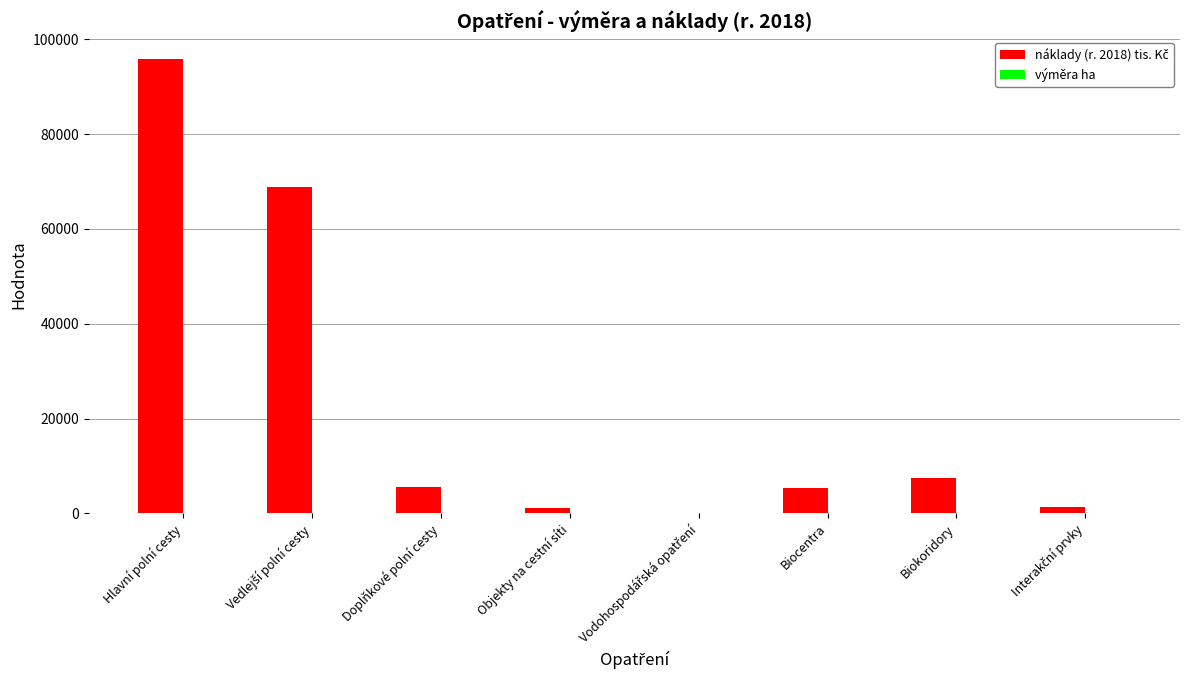

At which category is the sum across all series the highest?

Hlavní polní cesty